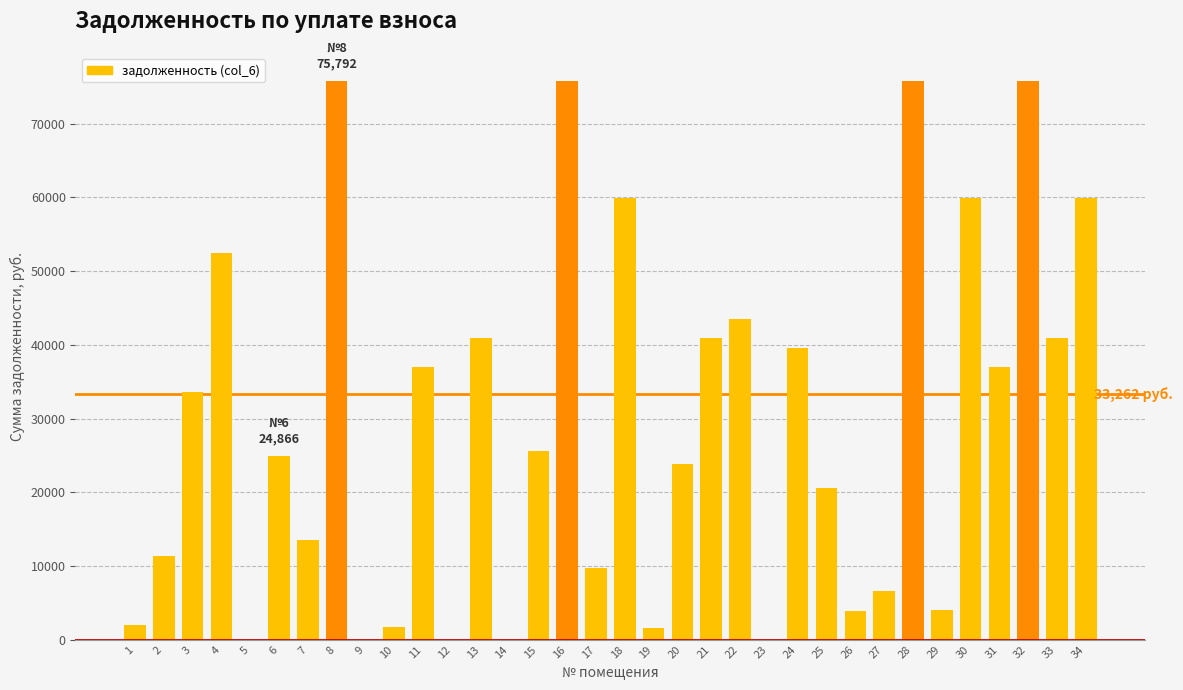

The value at 33 is 19566.5. True or false?

False